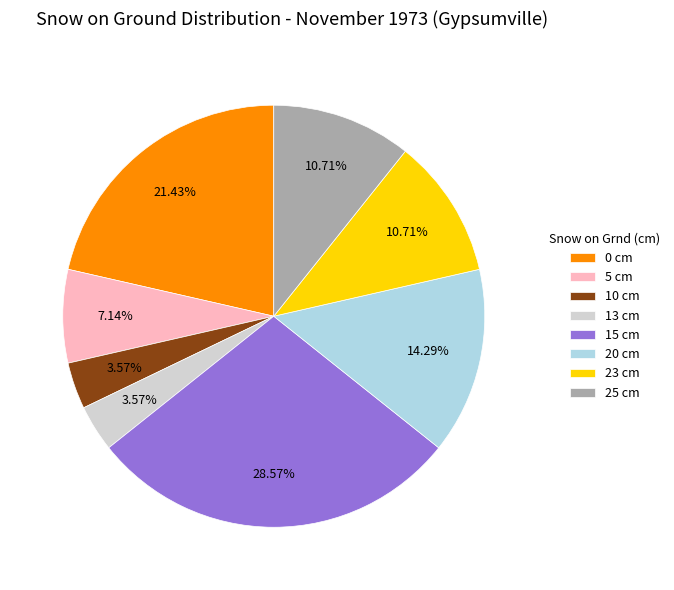

The 23 cm slice represents 2% of the pie. True or false?

False